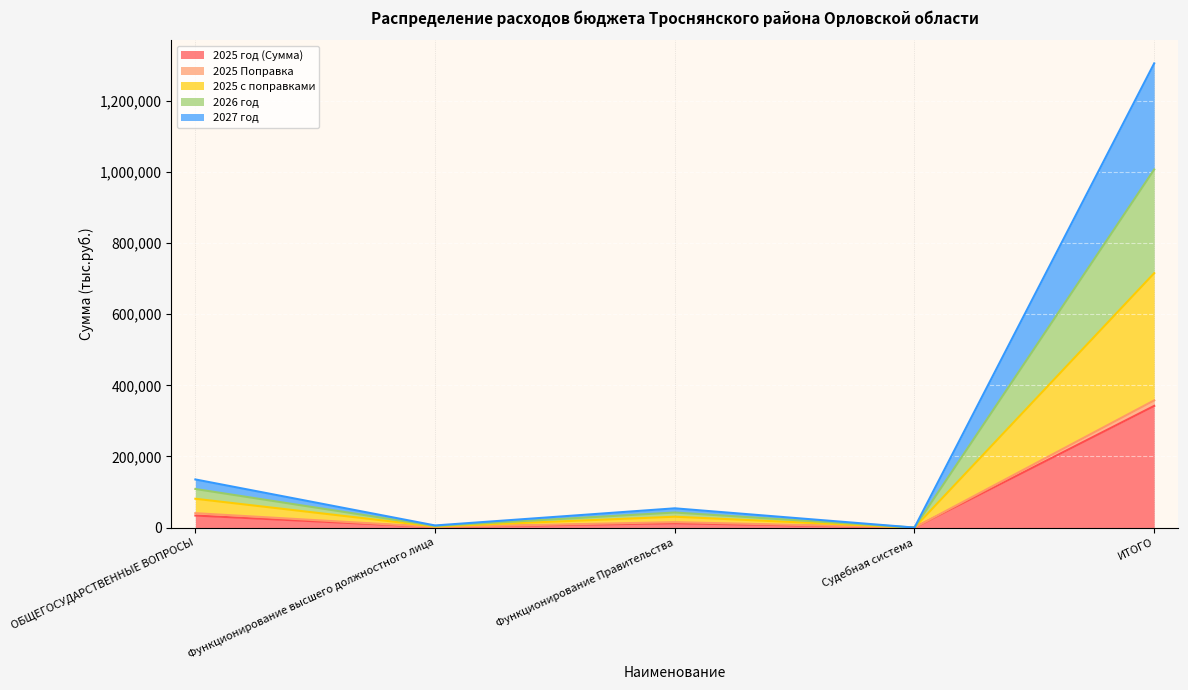

What is the maximum value for 2025 год (Сумма)?

342138.0